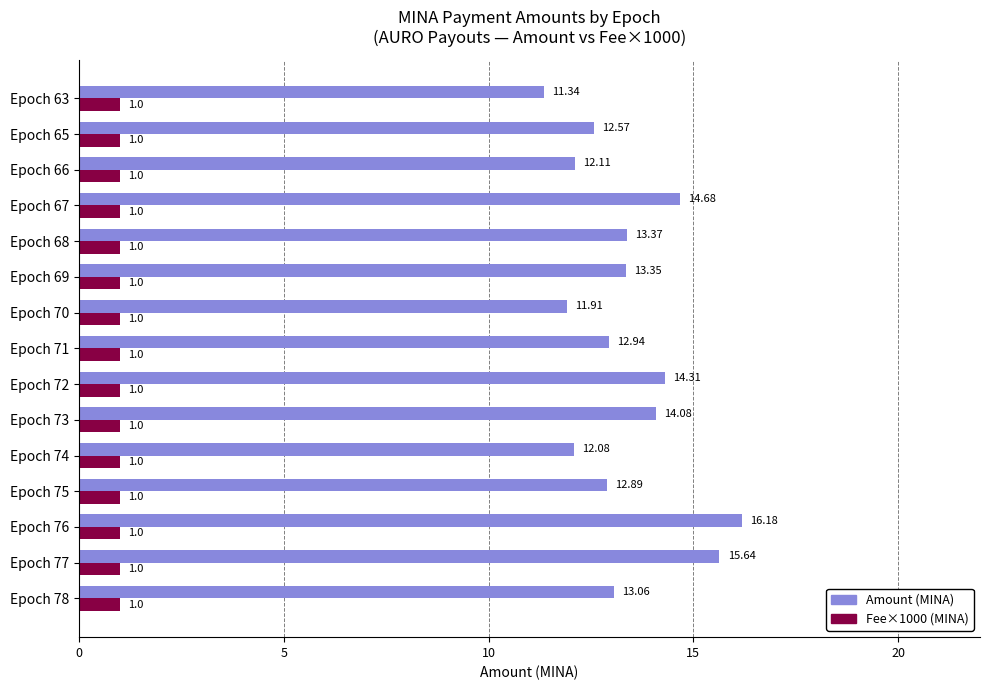

What is the difference between the highest and lowest values at Epoch 77?

14.6